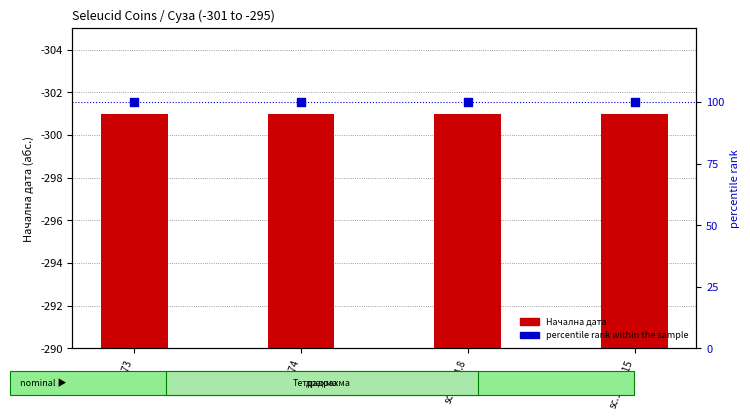

Which series contains the lowest Y value?

percentile rank within the sample